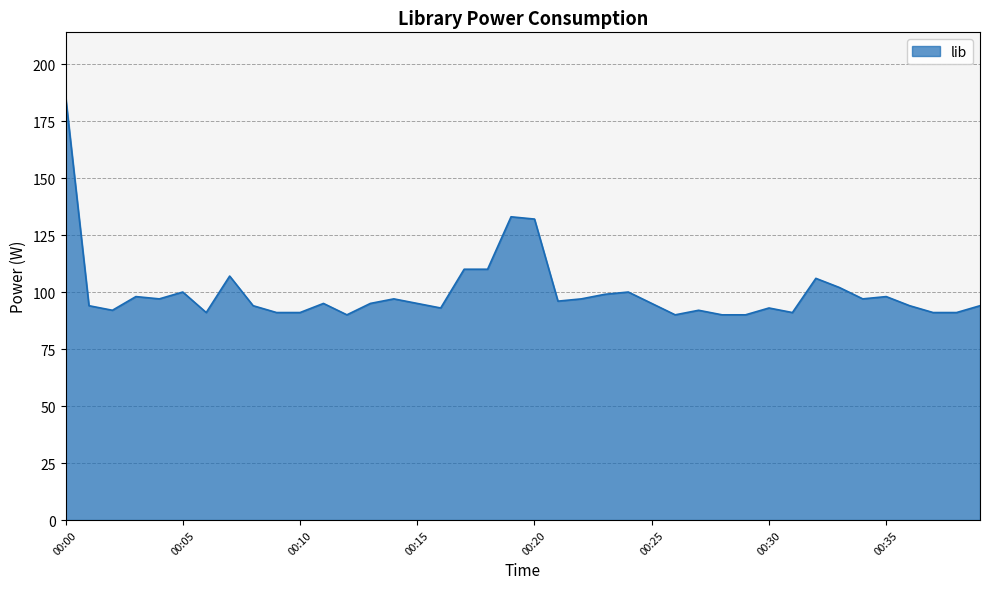

What is the minimum value shown in the chart?

90